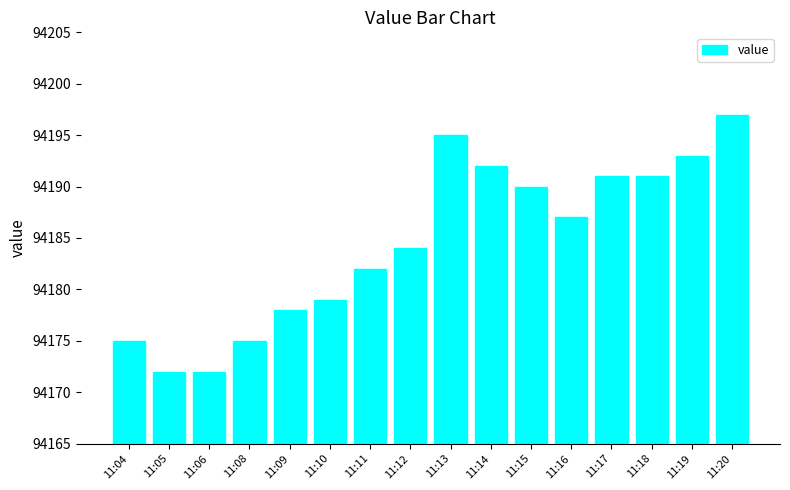

Between 11:20 and 11:19, which is larger?

11:20